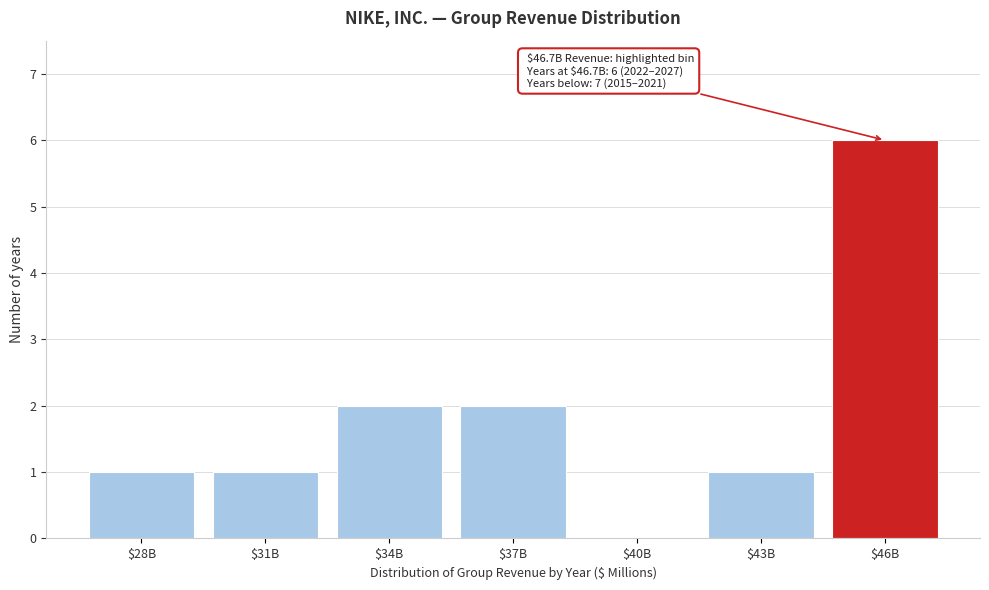

What is the sum of all values?

13